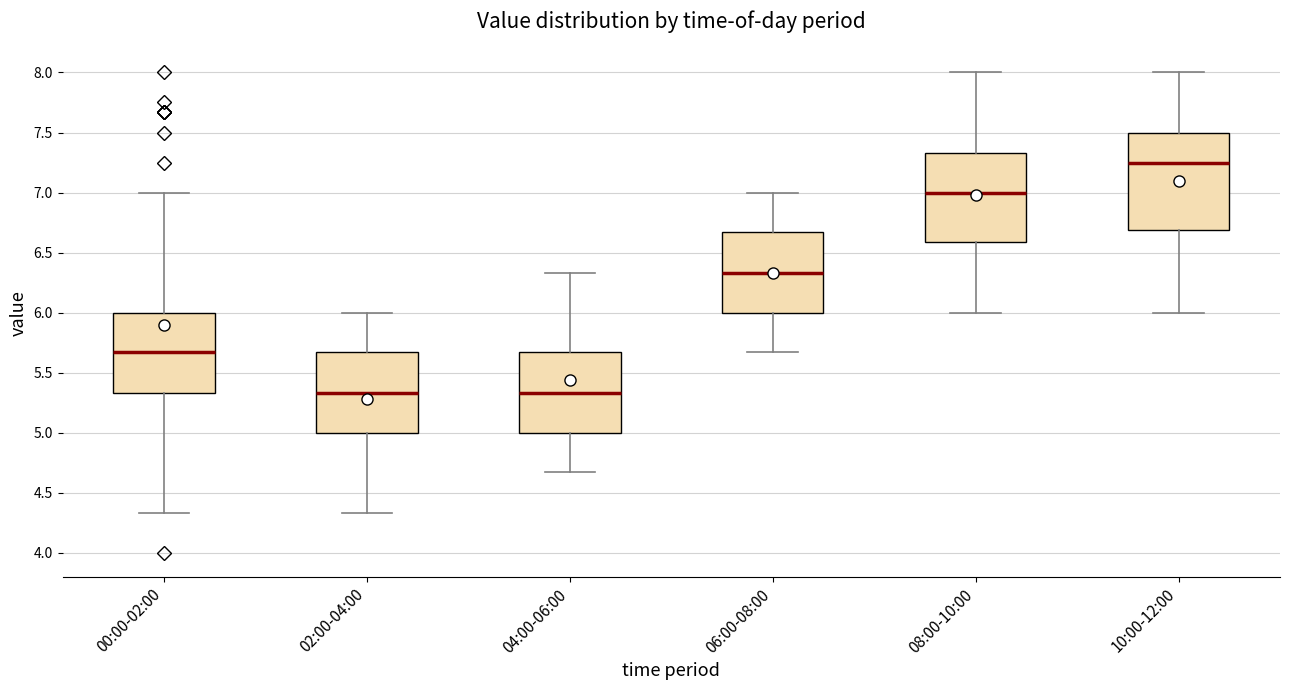

Which box is the tallest, from its lower edge to its upper edge?

10:00-12:00